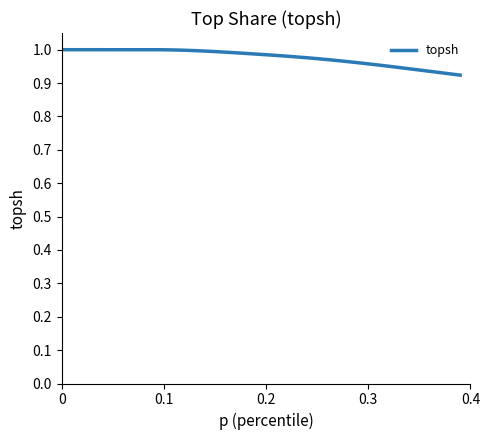

True or false: the data shows 0.6 at 0.1.

False